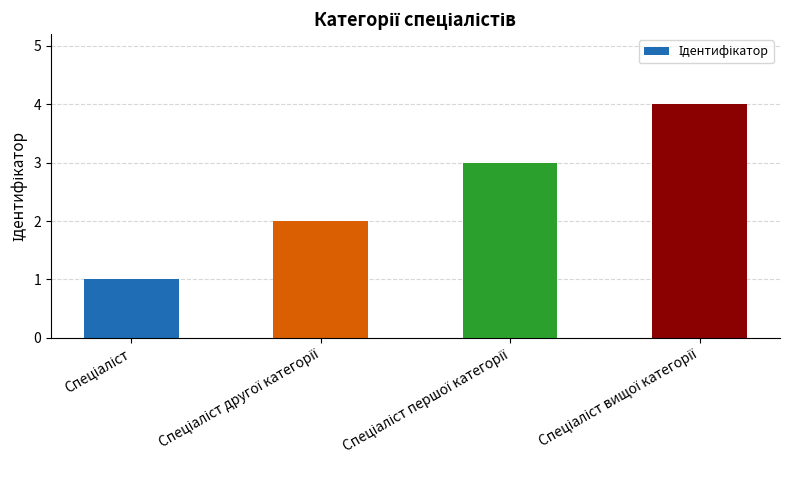

What is the sum of all values?

10